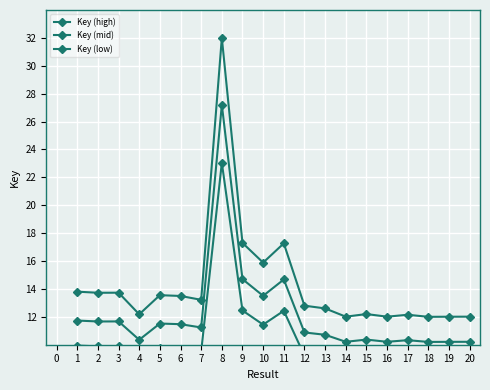

The Key (low) series shows 8.6 at 16. True or false?

True